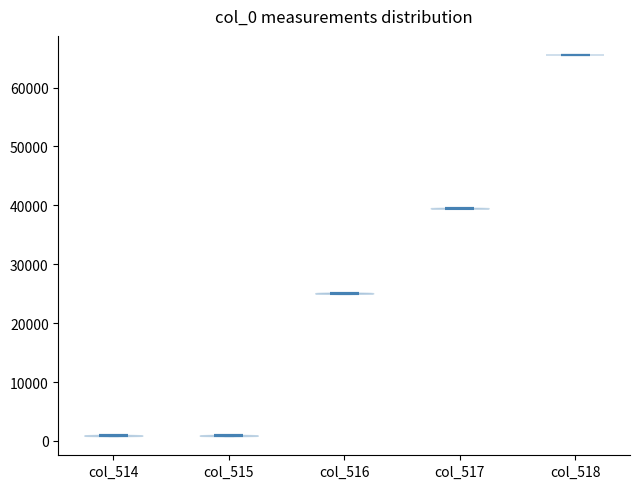

Which violin has the highest median line?

col_518